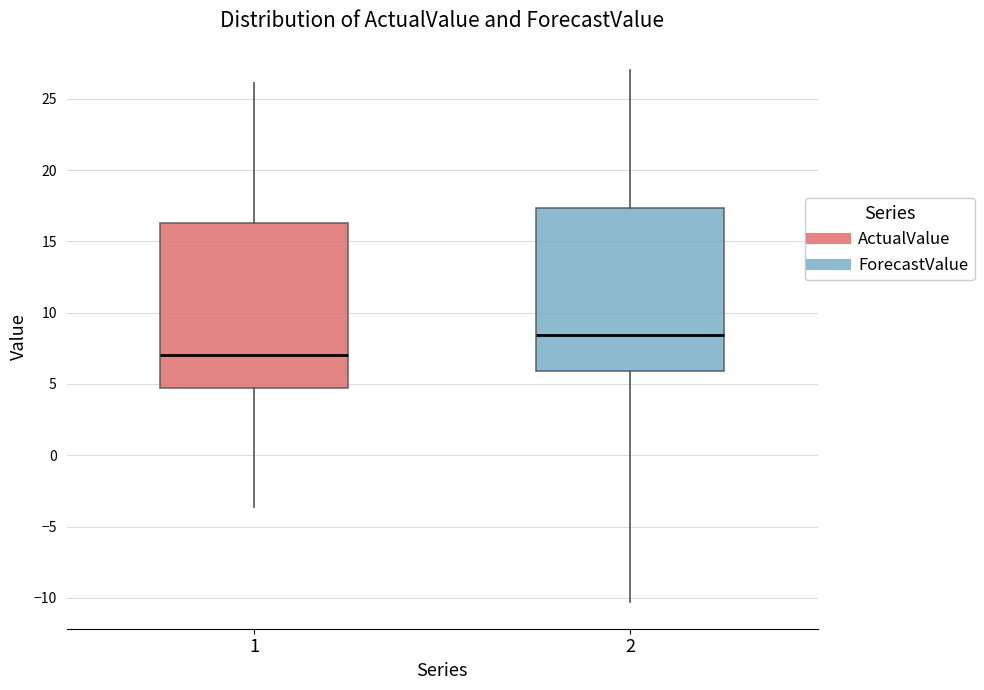

Reading left to right, read every box against the y-axis: the position of its median line, the range the box covers, and the ends of its whiskers. The values are not printed on the chart, so give them approximately, as read against the axis.

1: median 7.0, box 5.0 to 16.5, whiskers -3.5 to 26.0
2: median 8.5, box 6.0 to 17.5, whiskers -10.5 to 27.0